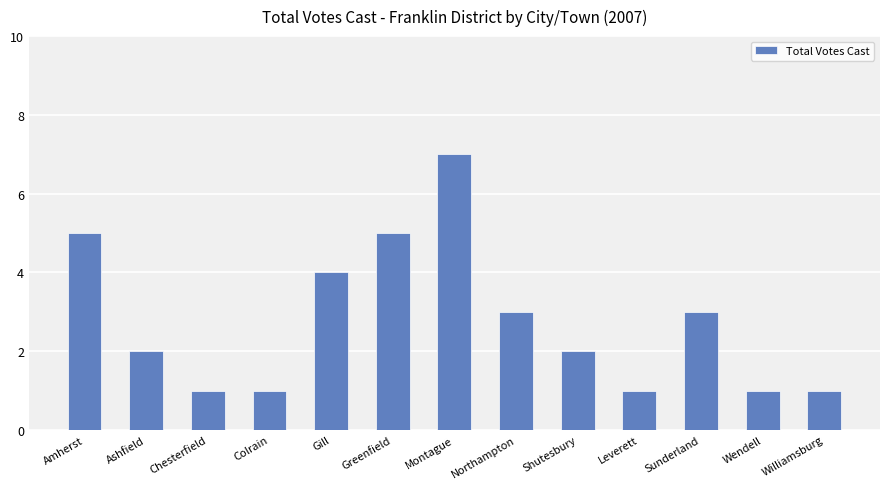

What is the greatest value displayed?

7